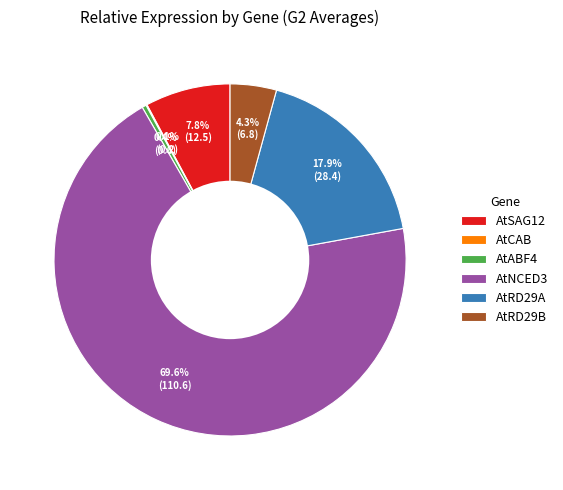

What is the total percentage of AtABF4 and AtRD29A?

18.3%